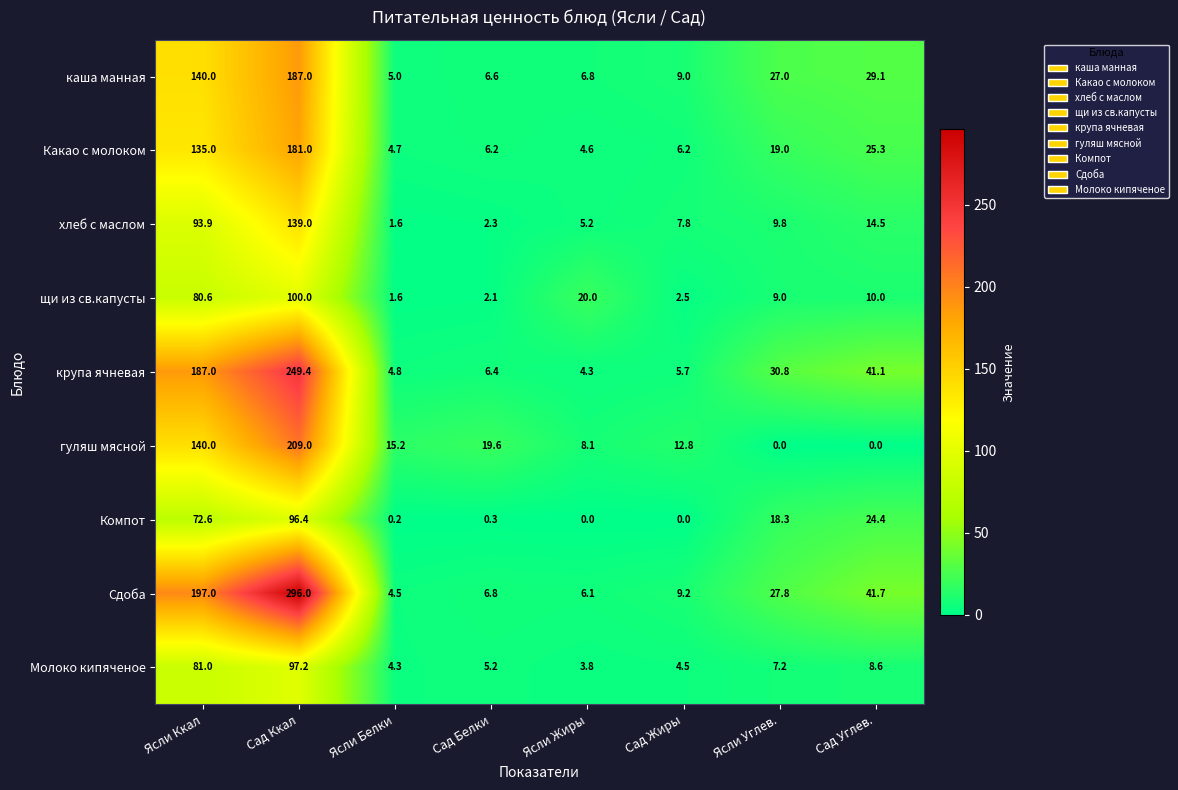

List the series in order of their peak value, highest first.

Сдоба, крупа ячневая, гуляш мясной, каша манная, Какао с молоком, хлеб с маслом, щи из св.капусты, Молоко кипяченое, Компот